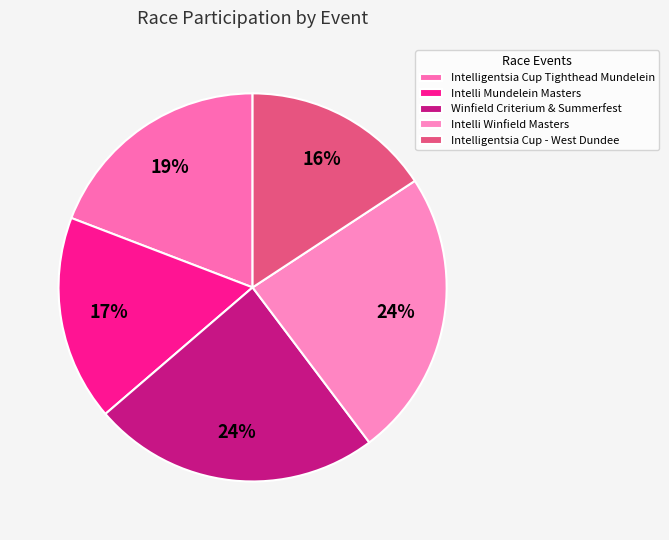

How much of the chart is everything except Intelli Mundelein Masters?

82.9%